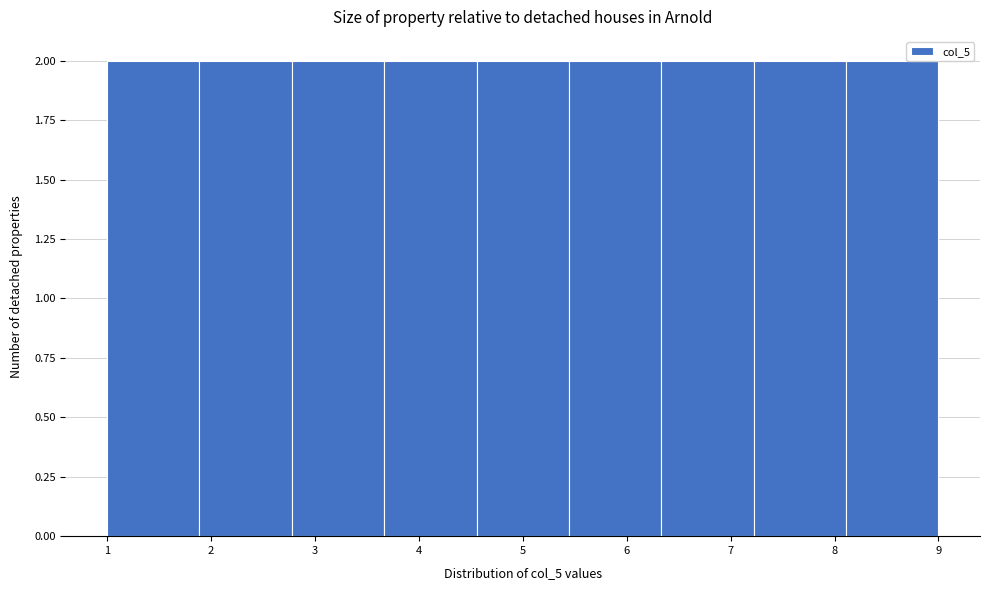

Reading left to right, transcribe this chart: for each bar, give the range it covers on the x-axis and its height. Neither the bar edges nor the heights are printed on the chart, so give them approximately, as read against the axes.

1.0 to 1.9: 2
1.9 to 2.8: 2
2.8 to 3.7: 2
3.7 to 4.6: 2
4.6 to 5.4: 2
5.4 to 6.3: 2
6.3 to 7.2: 2
7.2 to 8.1: 2
8.1 to 9.0: 2